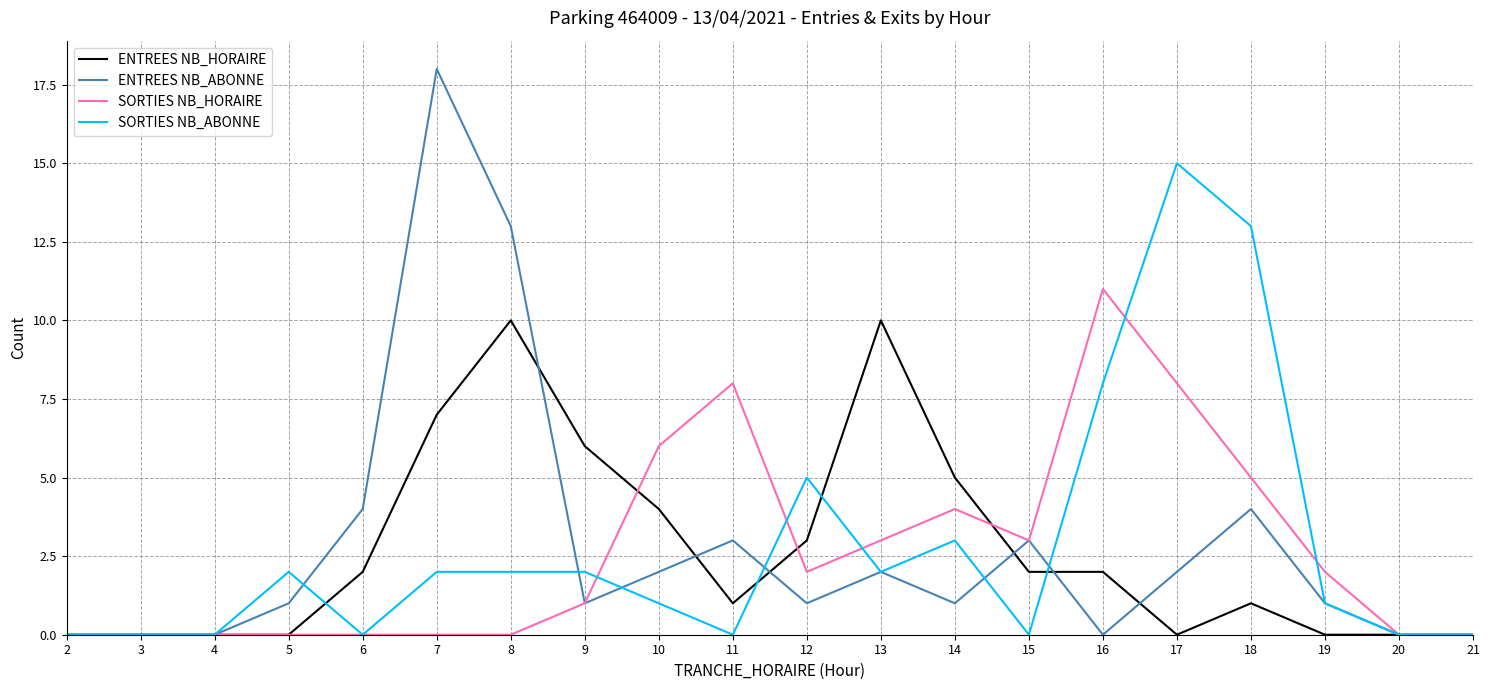

Which series changed the most between 3 and 18?

SORTIES NB_ABONNE